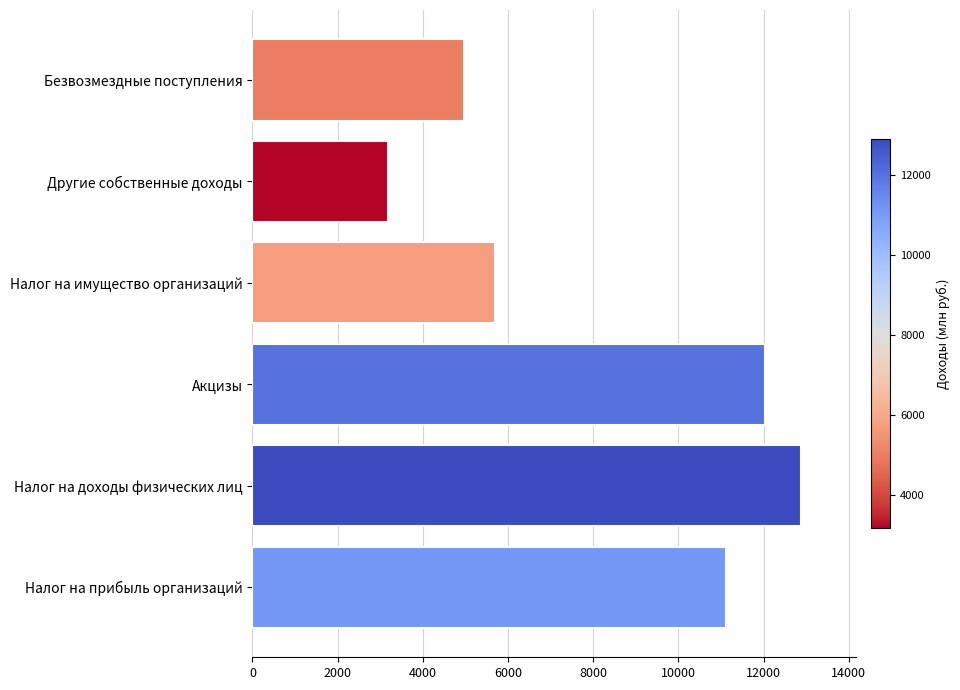

Approximately how many times larger is the value at Безвозмездные поступления compared to Акцизы?

0.4